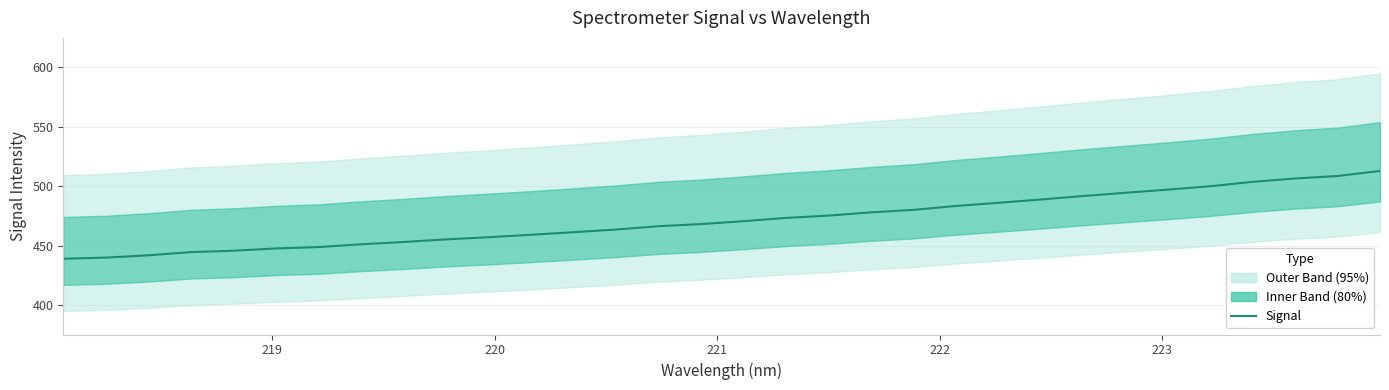

The chart shows a value of 162.7 at 9. True or false?

False